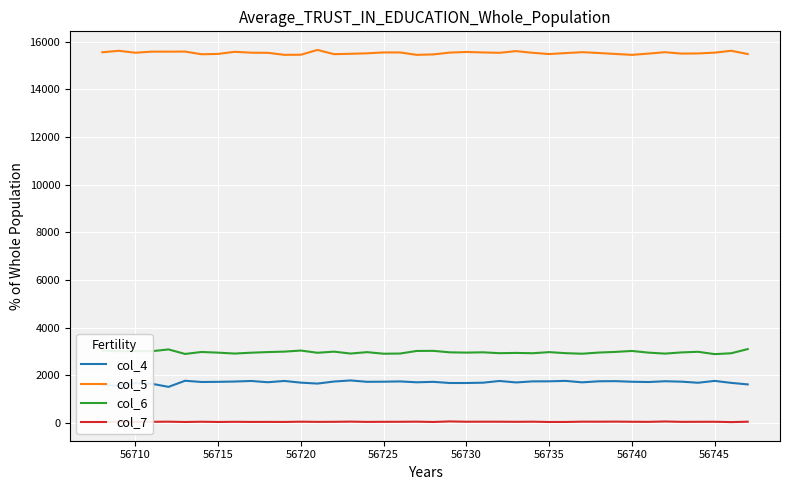

How many lines are shown in the chart?

4